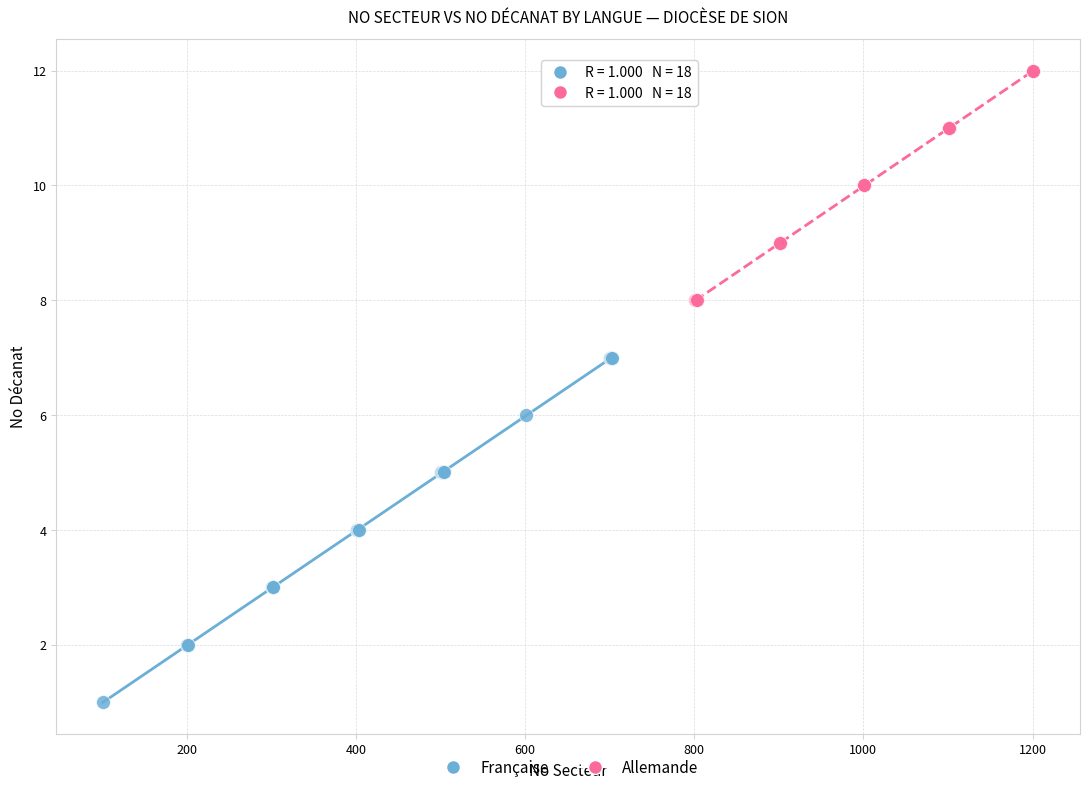

Which series has the largest Y range (max minus min)?

Française